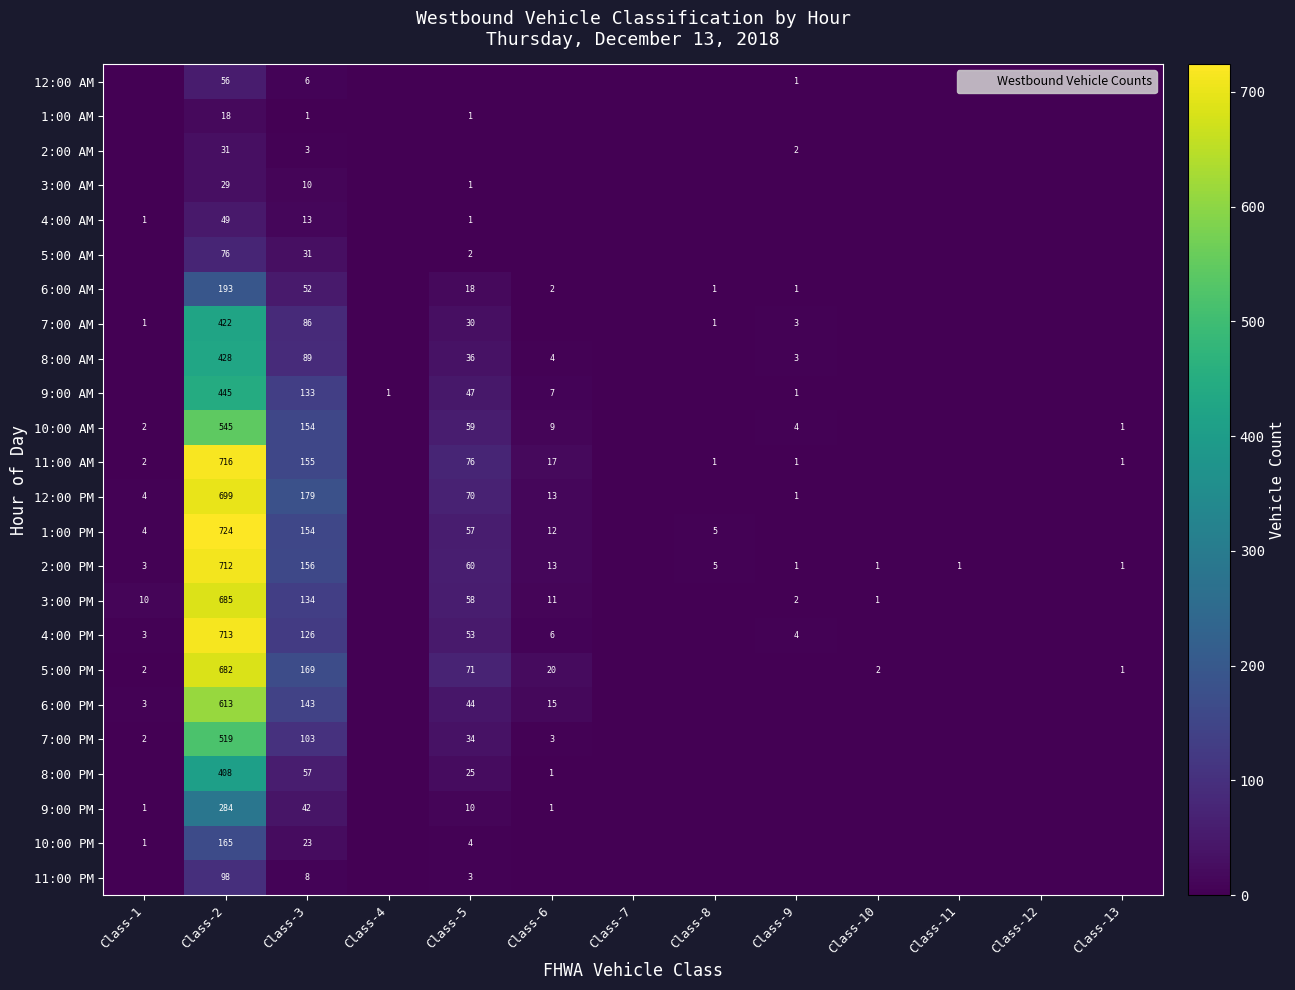

True or false: 6:00 AM has a value of 315 at Class-2.

False